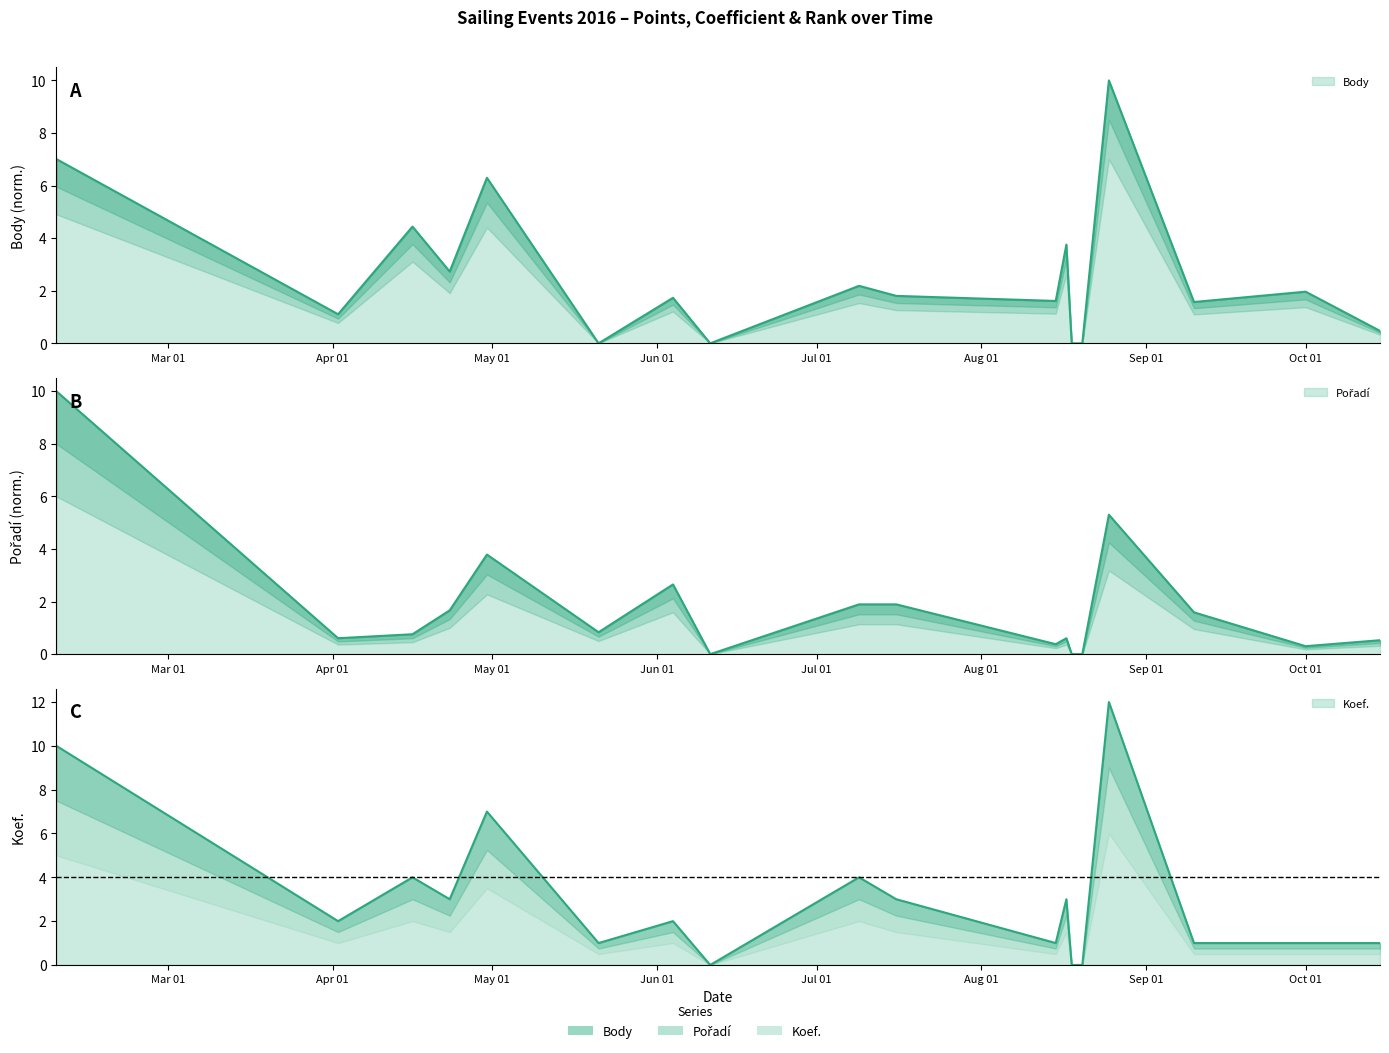

What are all the series names shown in the legend?

Body, Koef., Pořadí